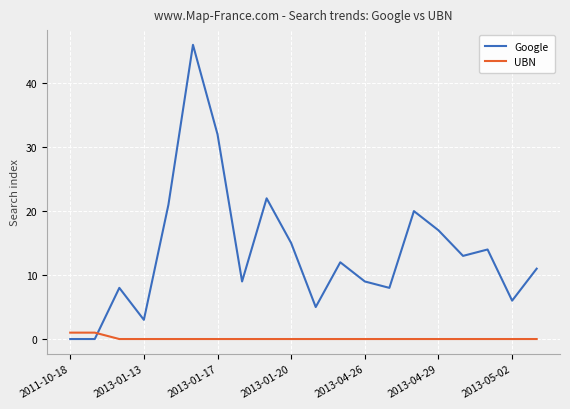

Which series ends up on top after the final intersection of Google and UBN?

Google